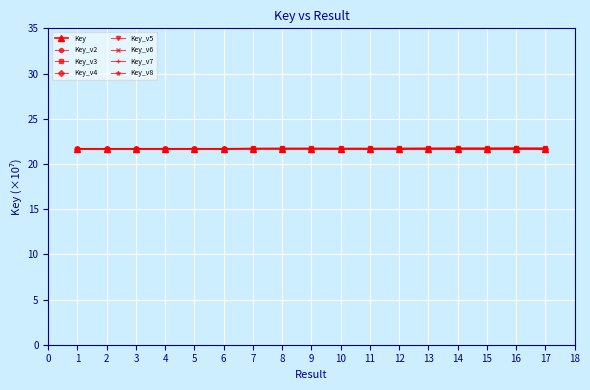

Does the chart display data point markers on the line(s)?

Yes